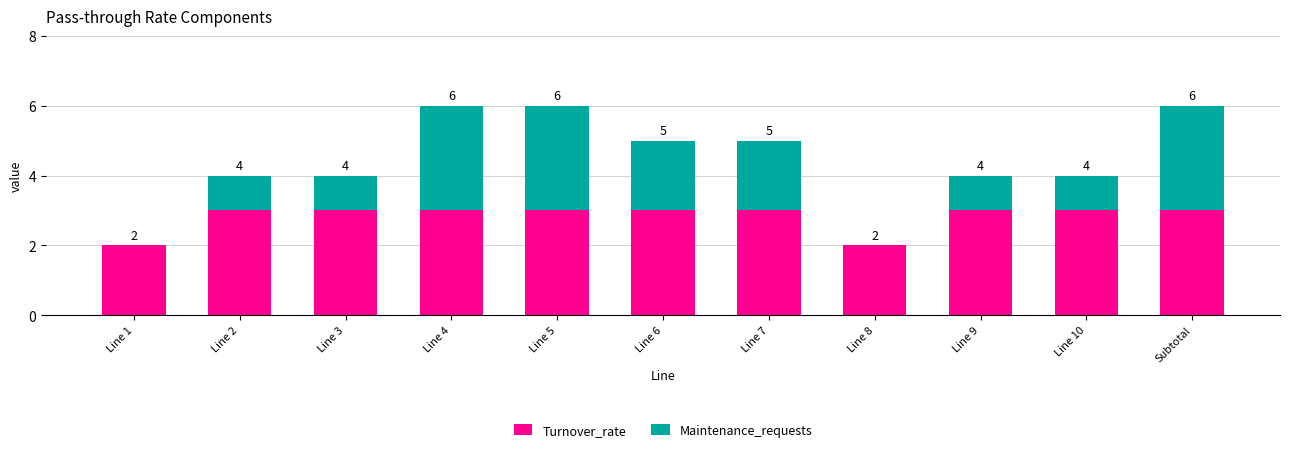

What are all the series names shown in the legend?

Turnover_rate, Maintenance_requests